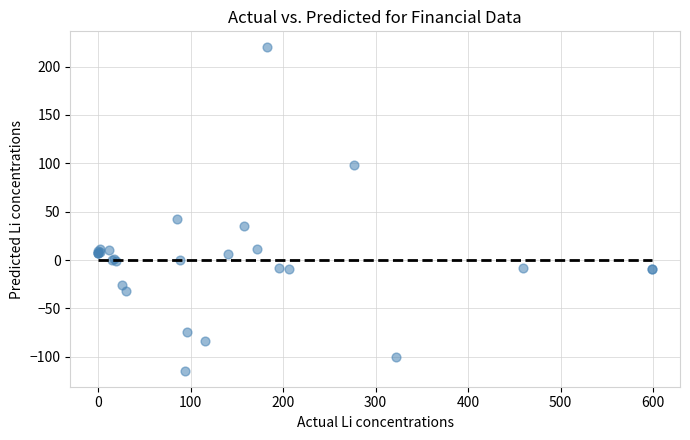

What Y value in the scatter plot is closest to 52?

42.3